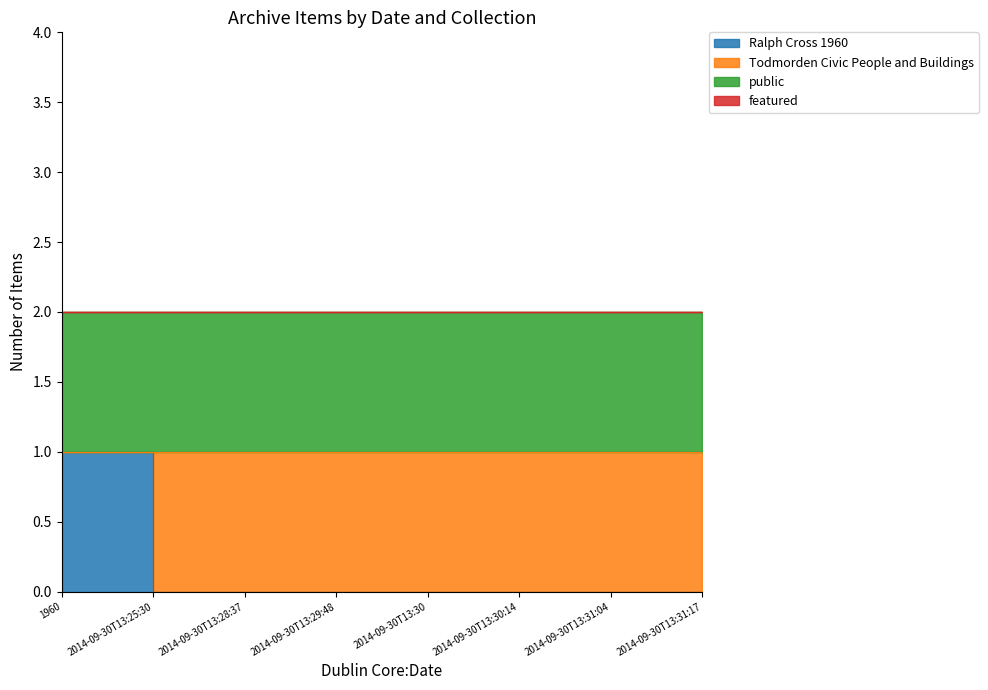

How many values in the Todmorden Civic People and Buildings series are below 1?

1